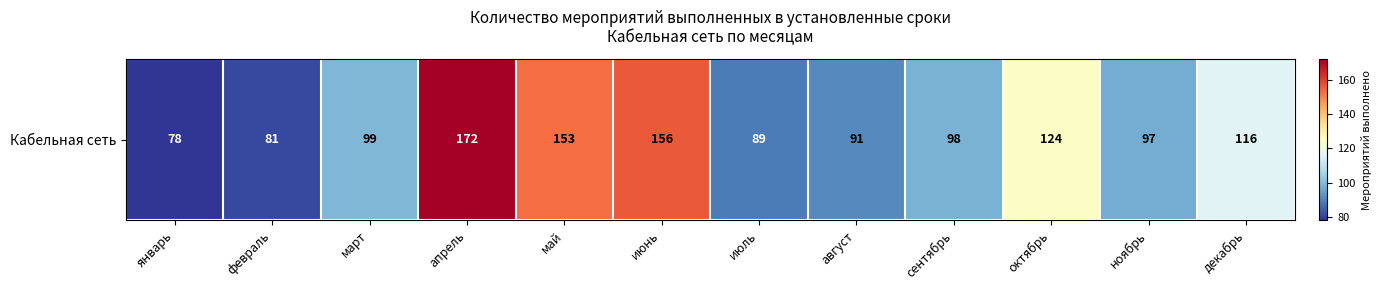

What is the ratio of the value at январь to the value at сентябрь?

0.8